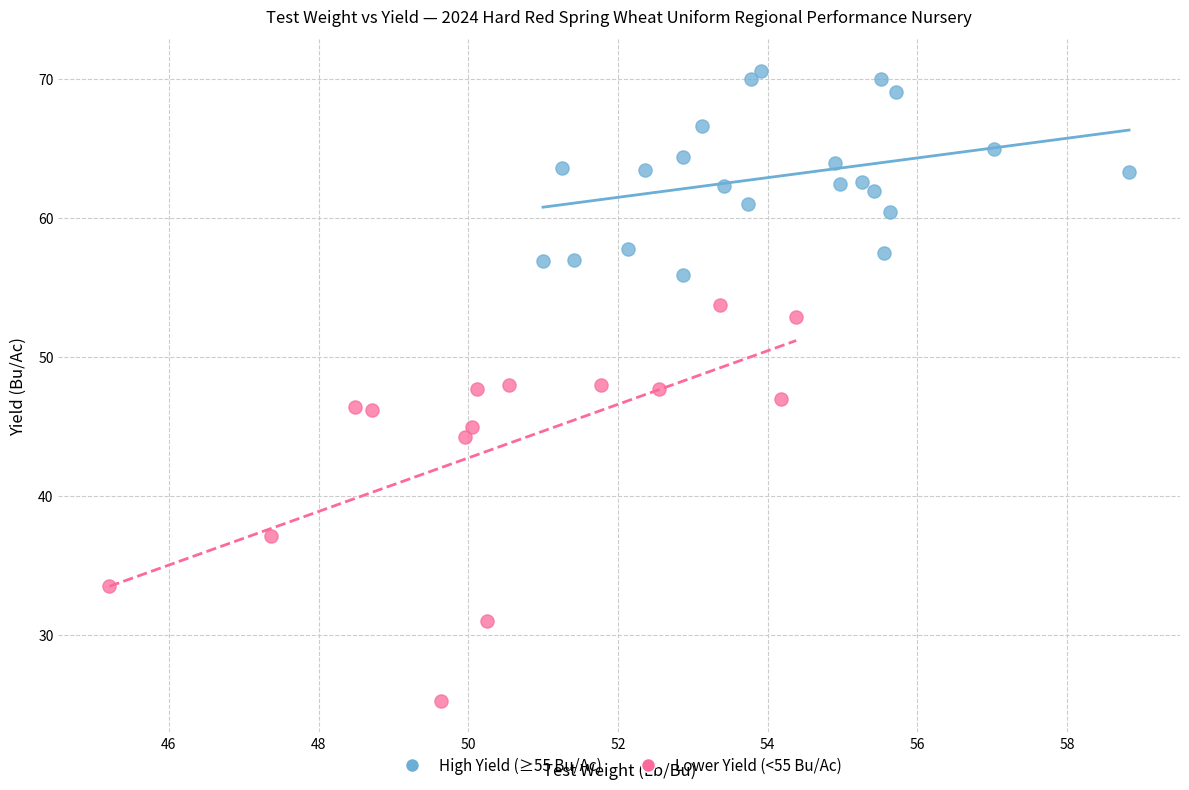

Which series contains the lowest Y value?

Lower Yield (<55 Bu/Ac)